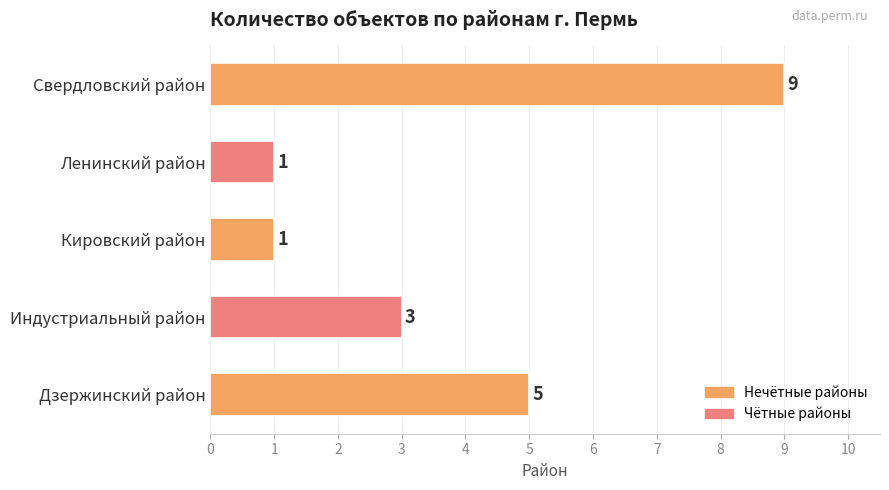

How many values are between 1 and 5?

4